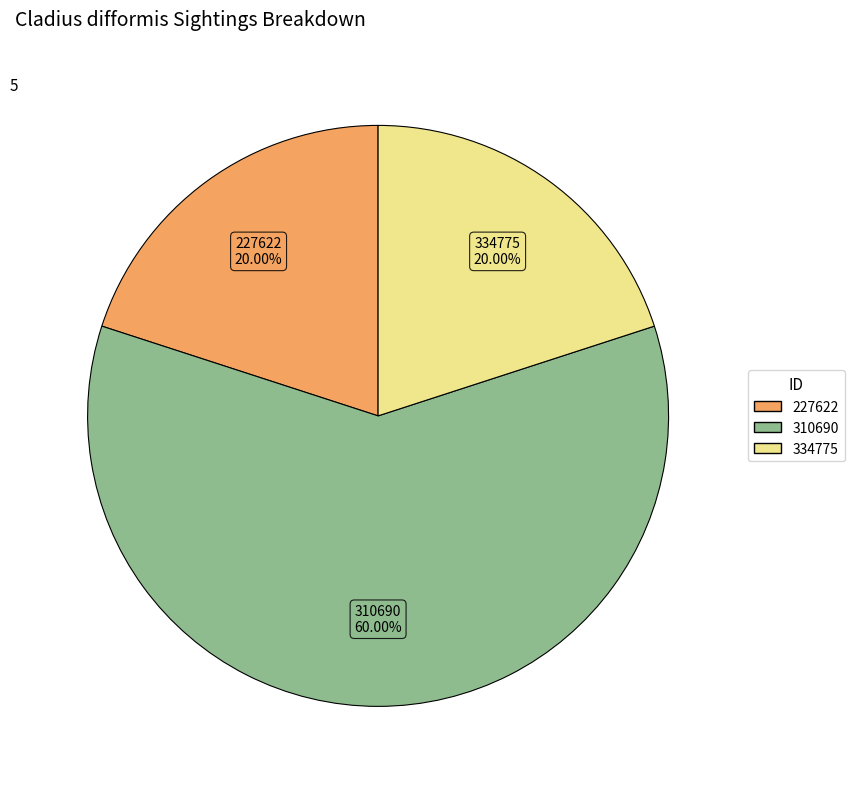

How many slices are in this pie chart?

3